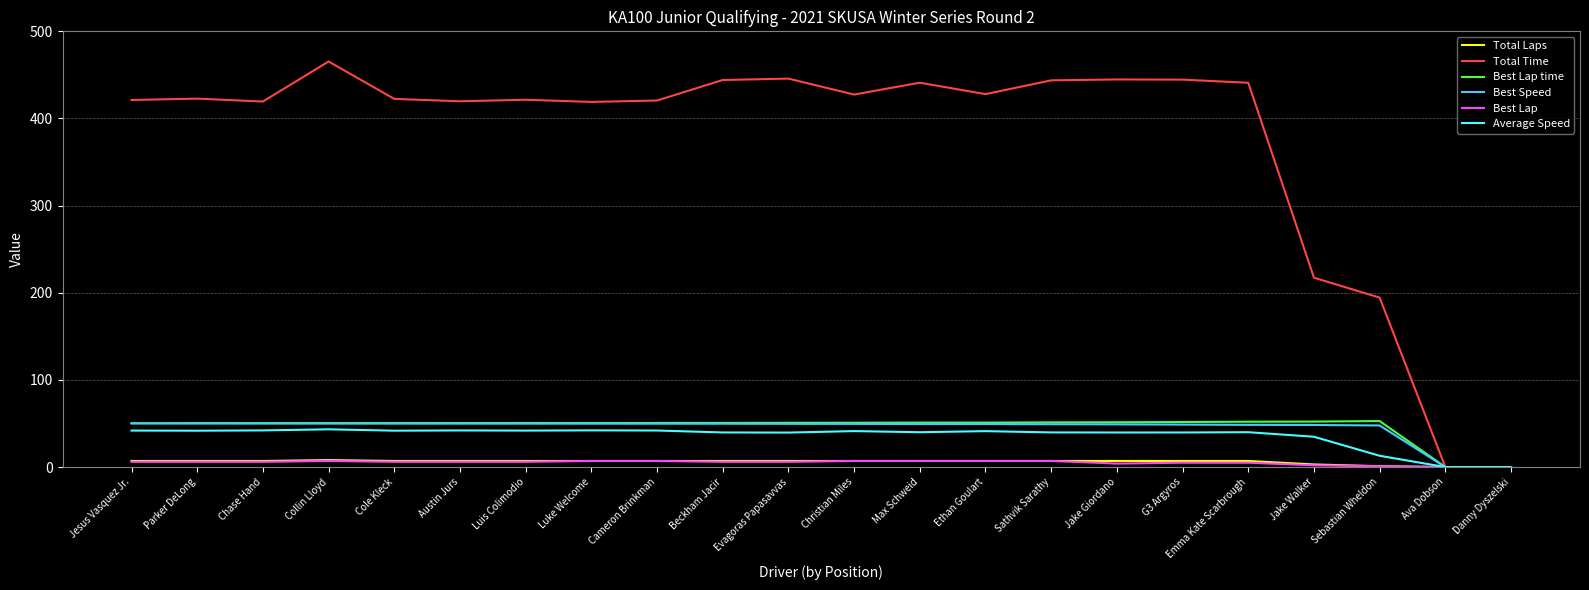

Is it true that Total Time equals 646.4 at Sathvik Sarathy?

False